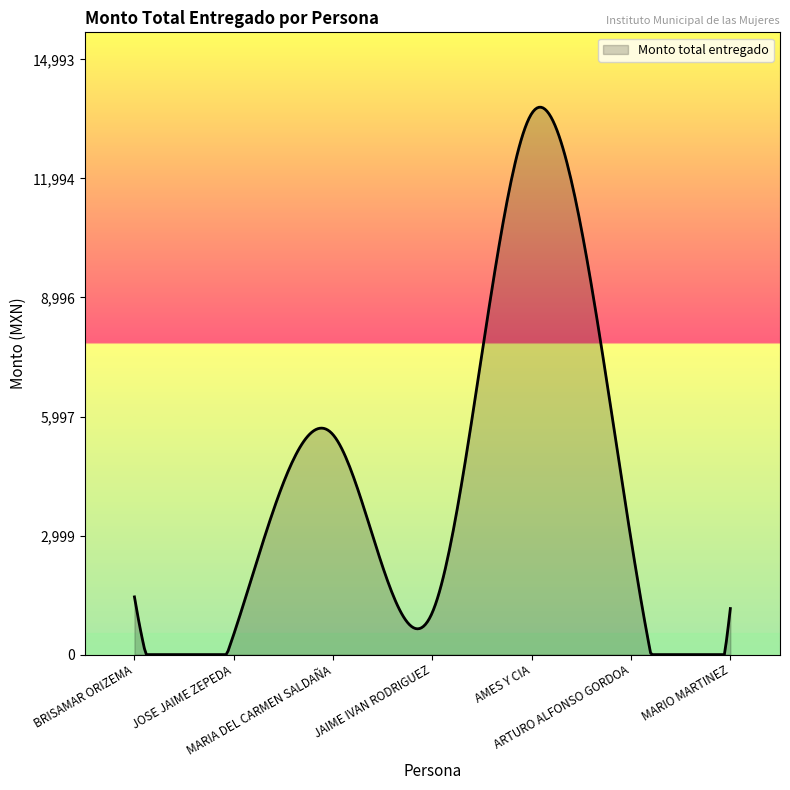

Does the chart display data point markers on the line(s)?

No